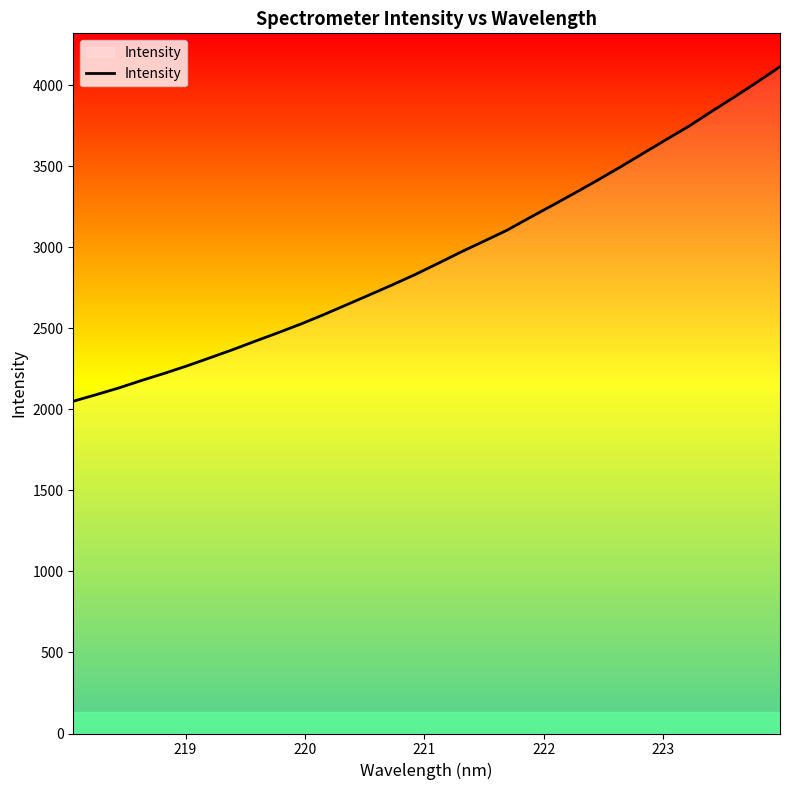

What is the difference between the maximum and minimum values?

2064.0